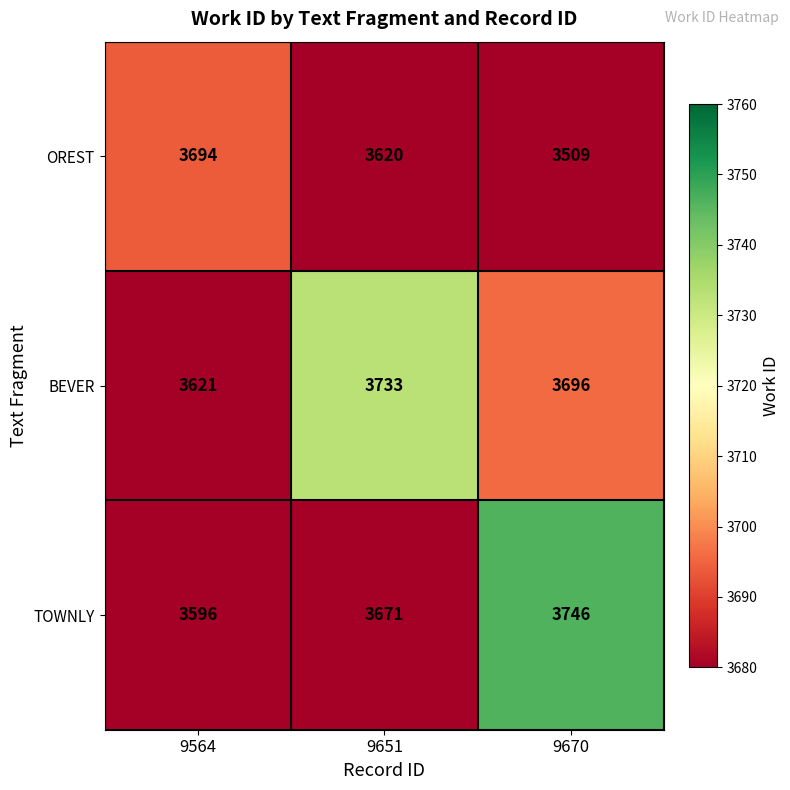

How many categories are shown in the chart?

3